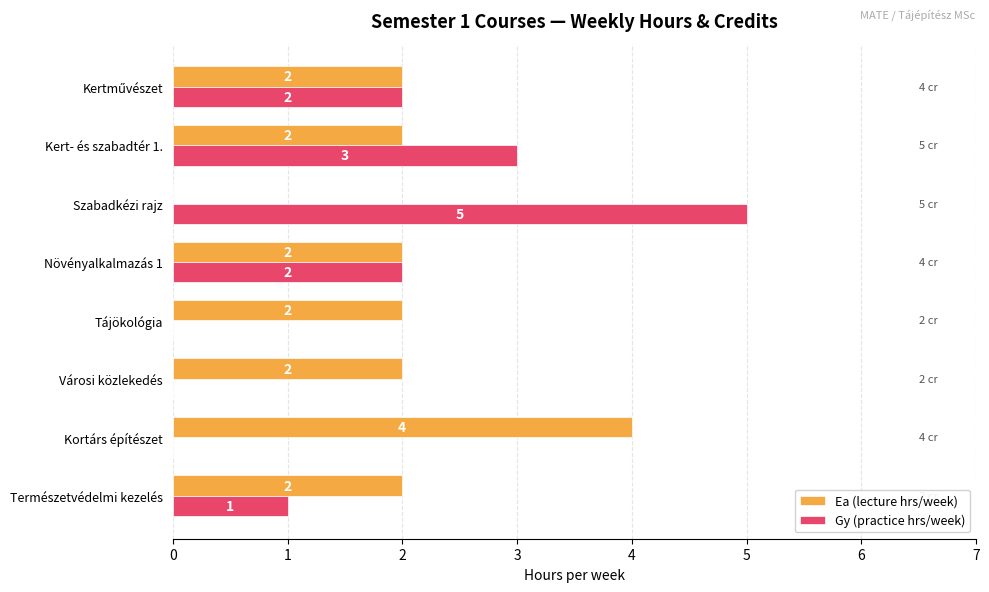

Is the value of Ea (lecture hrs/week) at Természetvédelmi kezelés greater than the value of Gy (practice hrs/week) at Természetvédelmi kezelés?

Yes